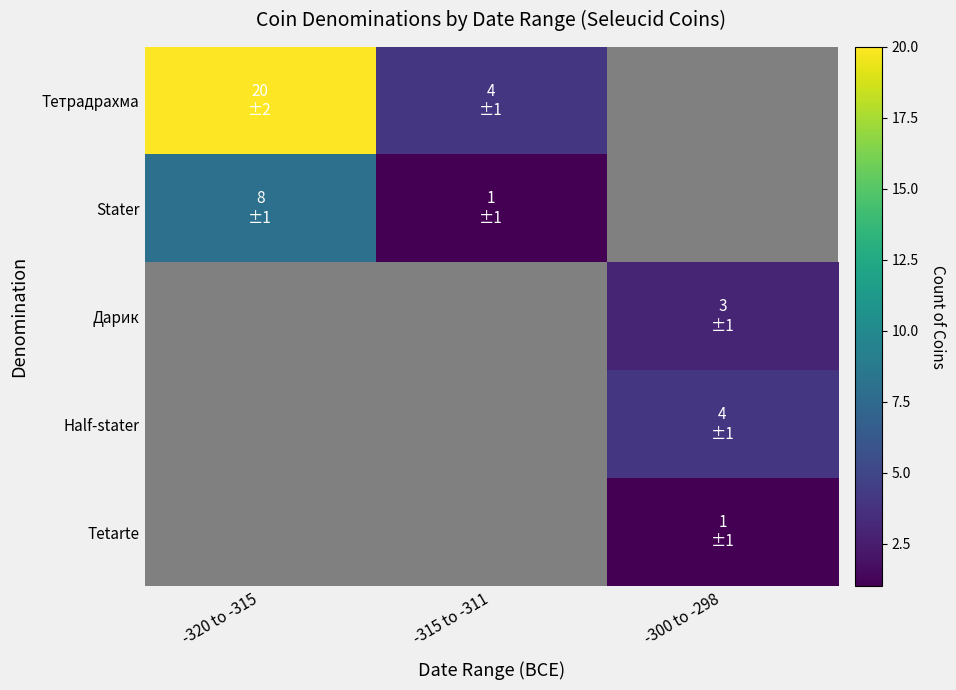

At how many categories does at least one series exceed 4?

1